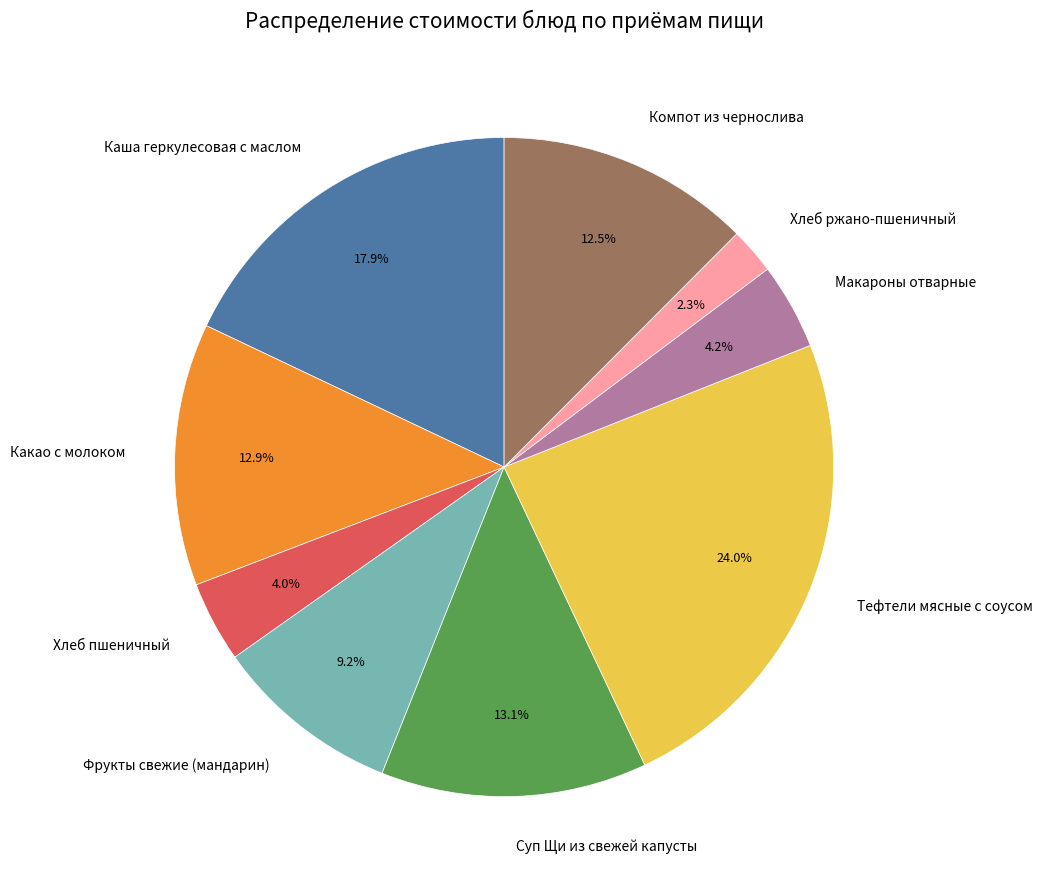

Count the number of slices in the pie.

9